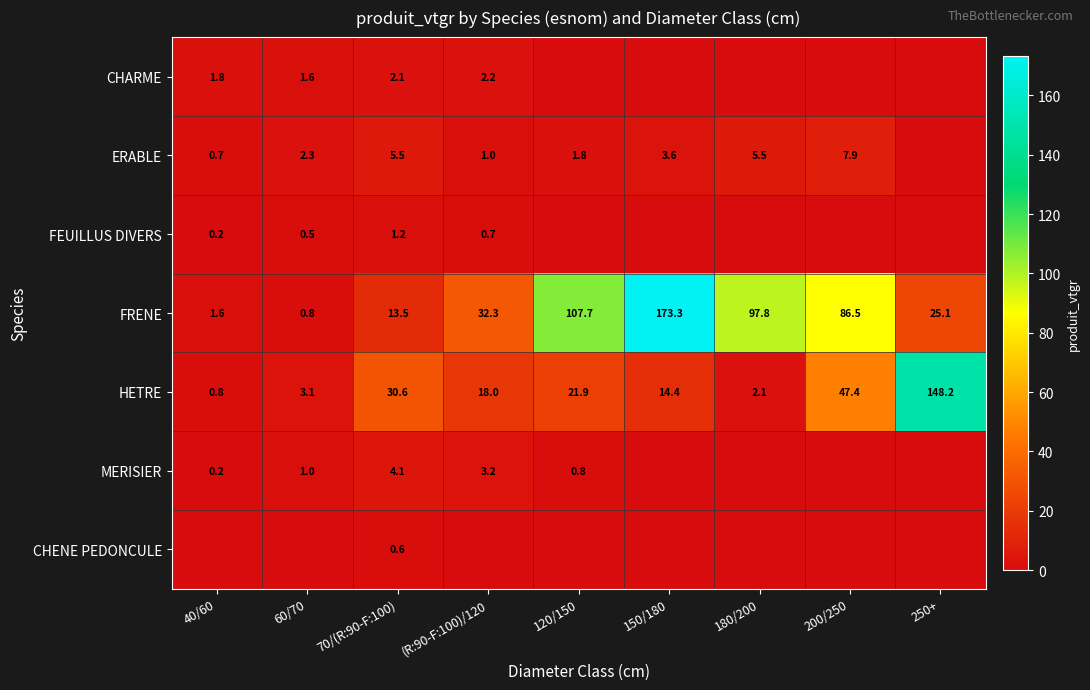

Rank the series at 70/(R:90-F:100) from lowest to highest value.

CHENE PEDONCULE, FEUILLUS DIVERS, CHARME, MERISIER, ERABLE, FRENE, HETRE